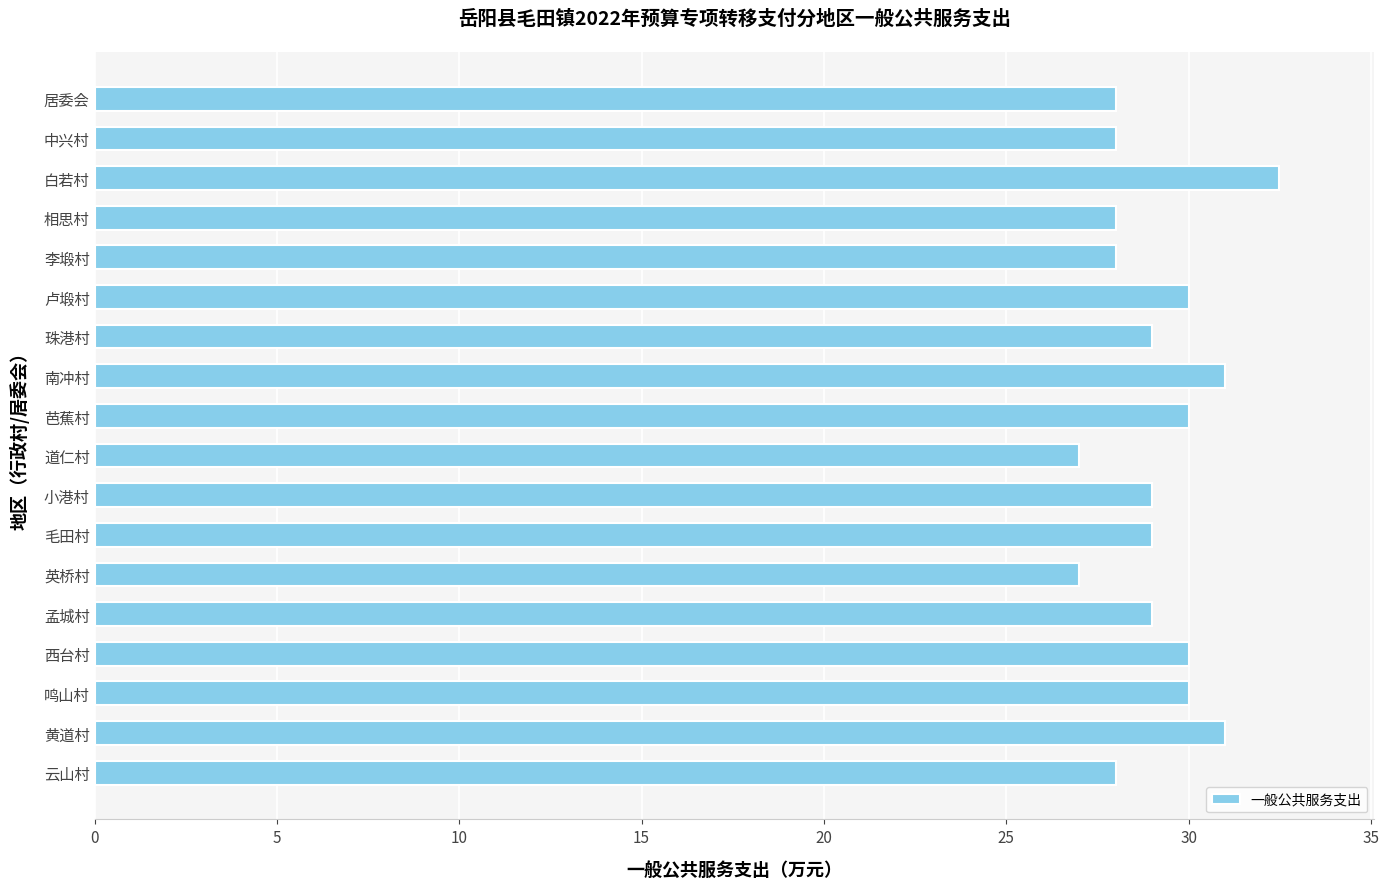

Between 英桥村 and 相思村, which is larger?

相思村